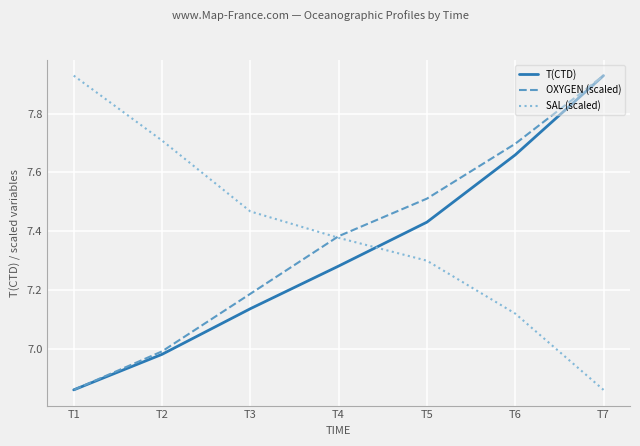

True or false: OXYGEN (scaled) has more than 0 points higher than both neighbors.

False